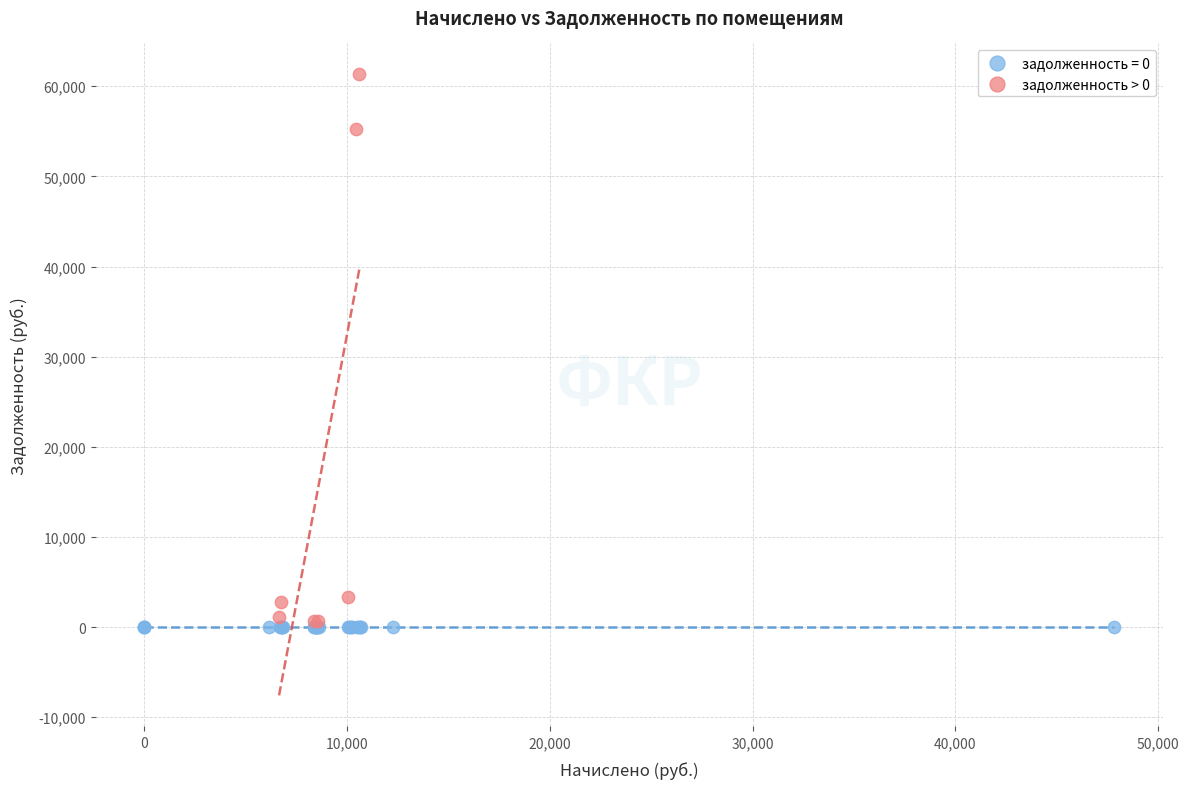

Which series contains the highest Y value?

задолженность > 0